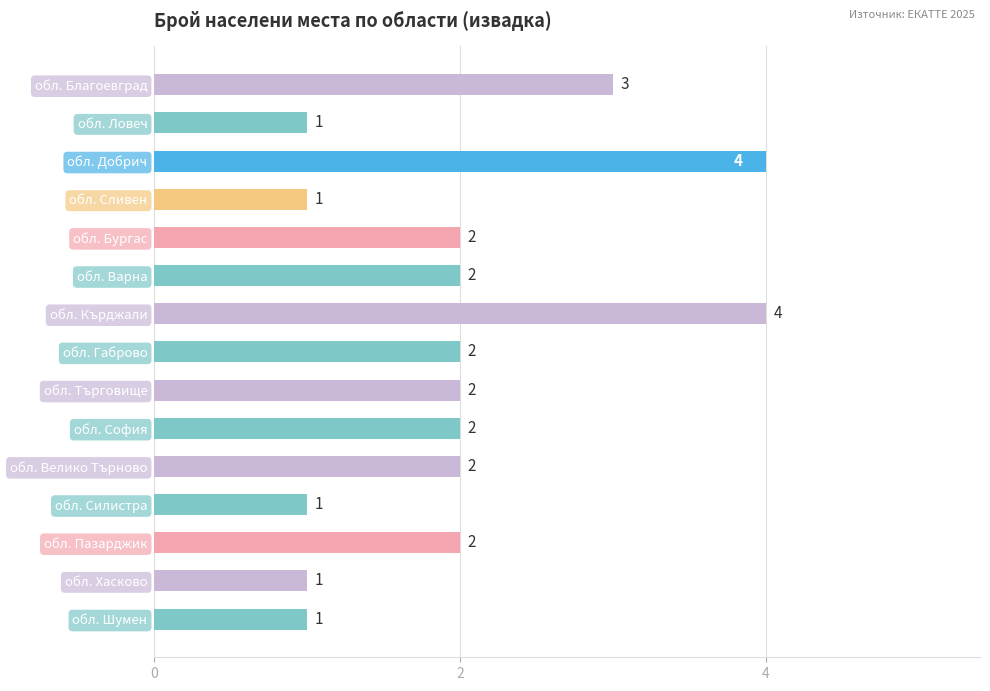

What position from the top is обл. Хасково?

14